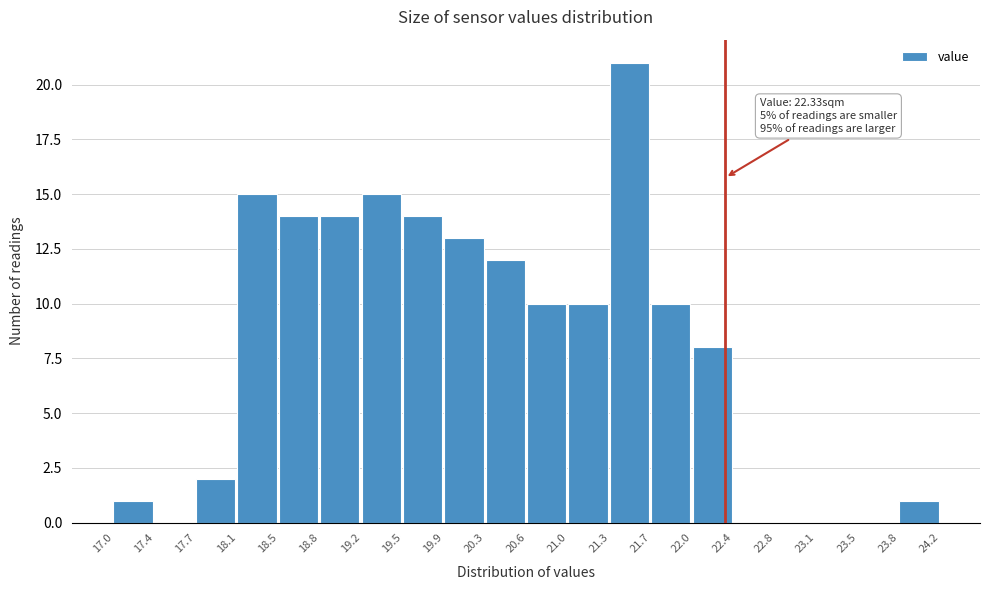

Over which range of the x-axis is the bar tallest?

21.3 to 21.7